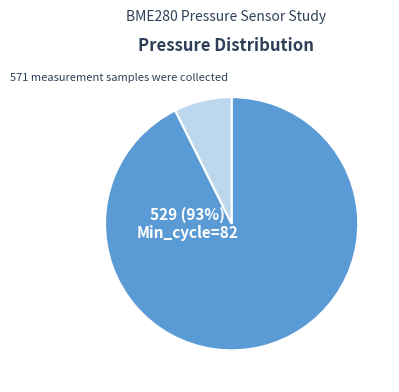

How many segments does this pie chart have?

2